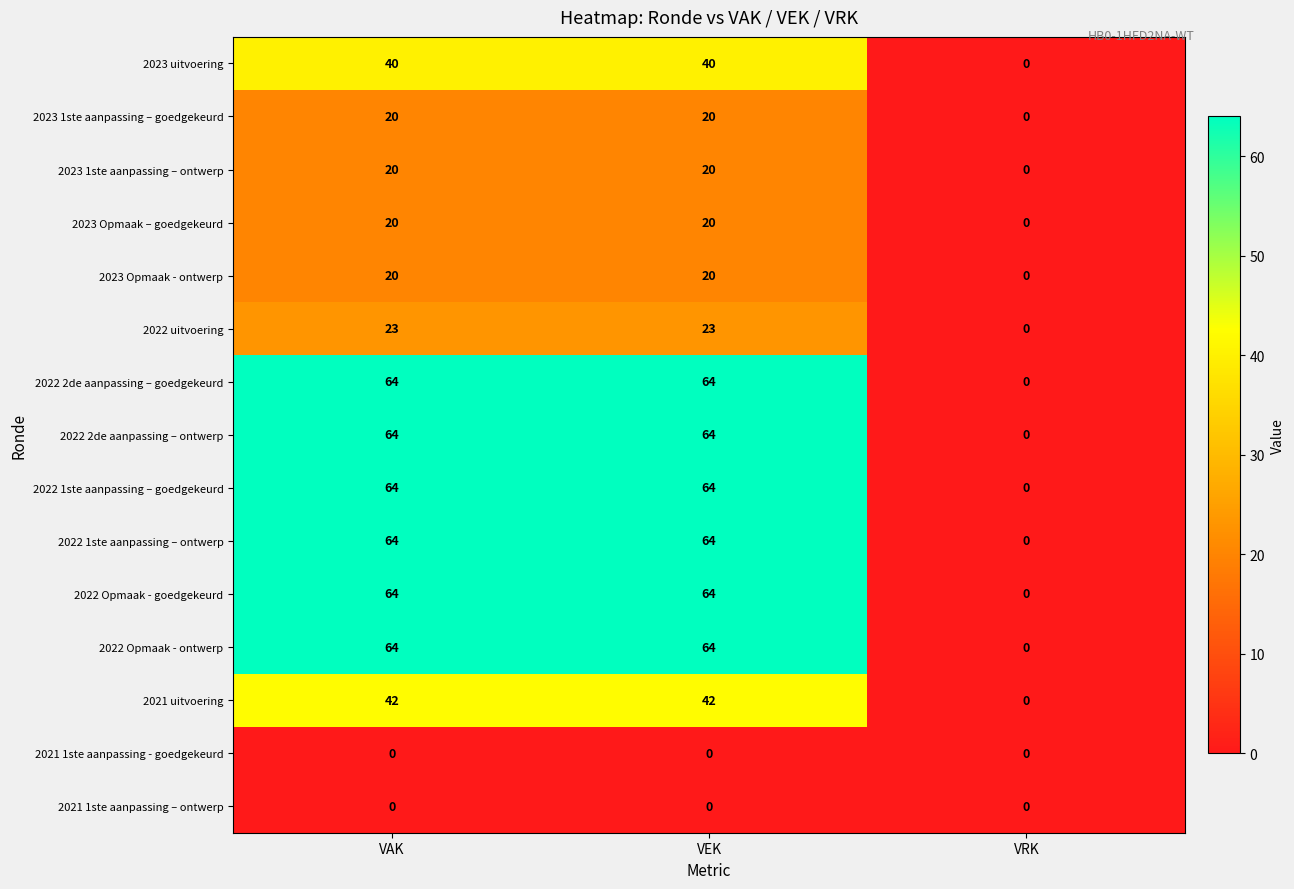

What is the difference between the 2023 uitvoering values at VAK and VRK?

40